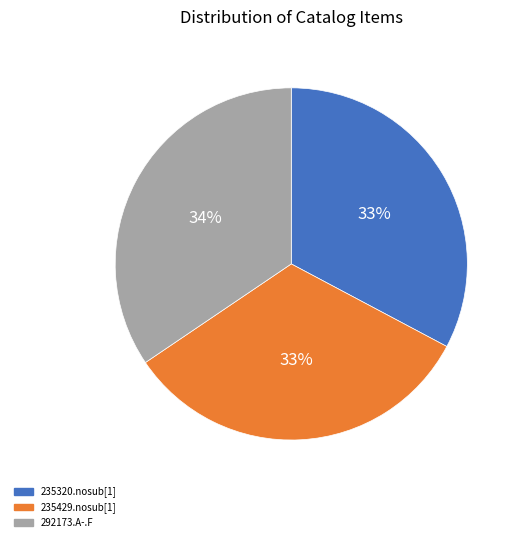

What is the largest slice in the pie chart?

292173.A-.F